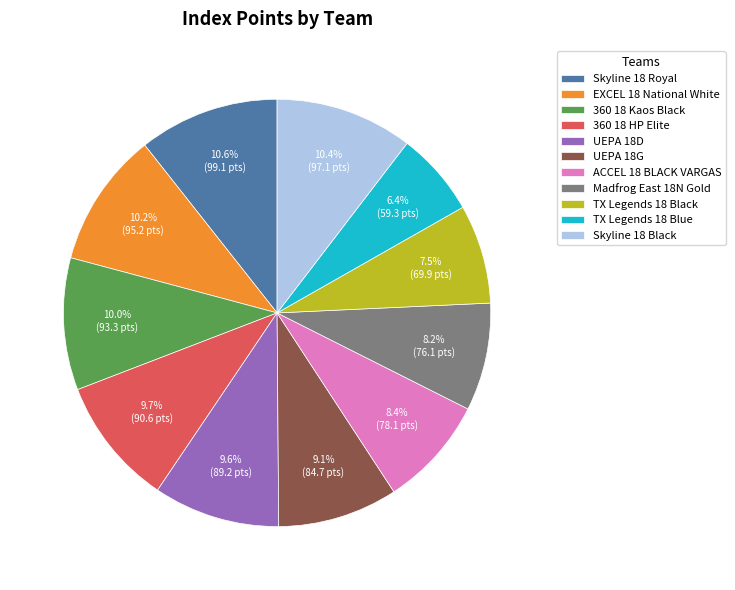

Which slice is the smallest?

TX Legends 18 Blue